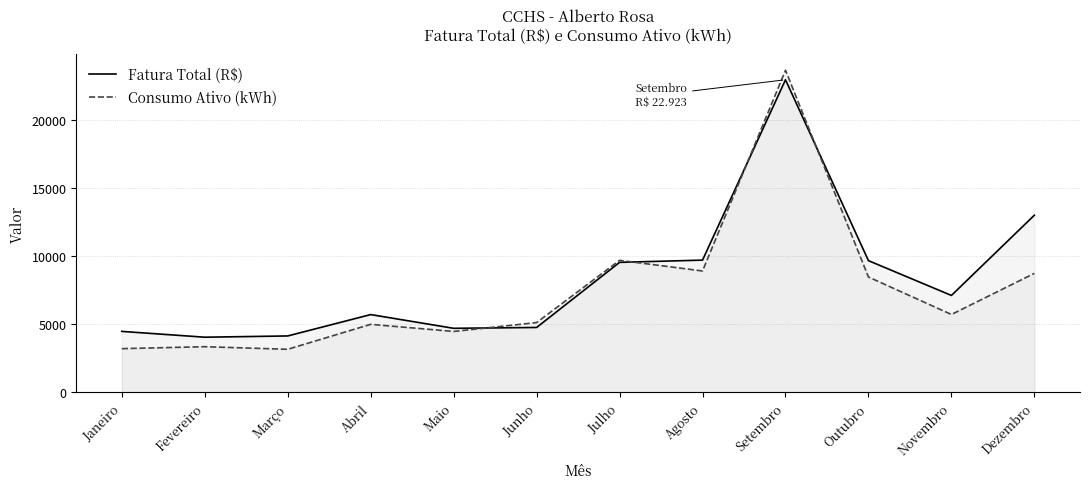

Count the number of categories in the chart.

12